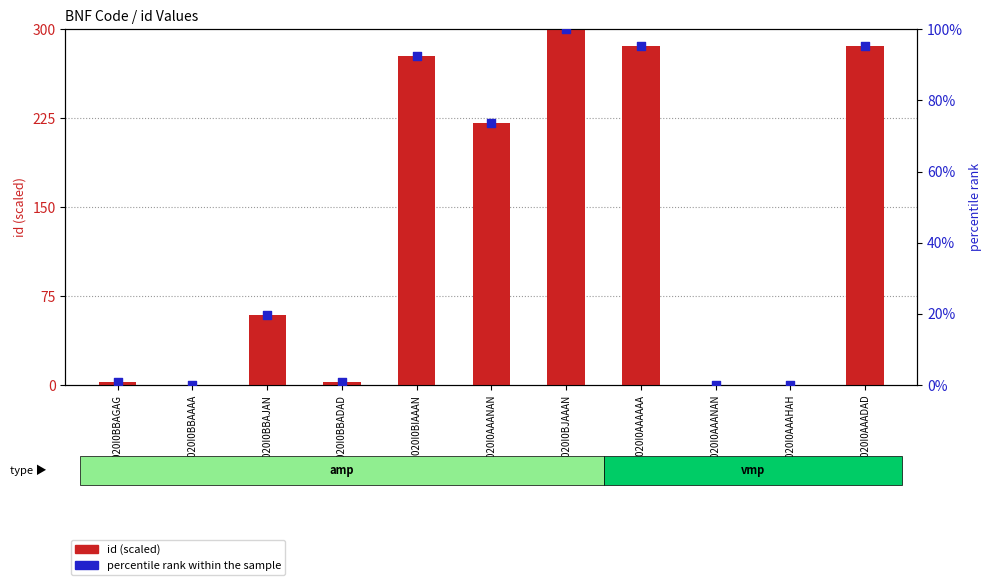

Which series reaches the minimum Y coordinate?

id (scaled)